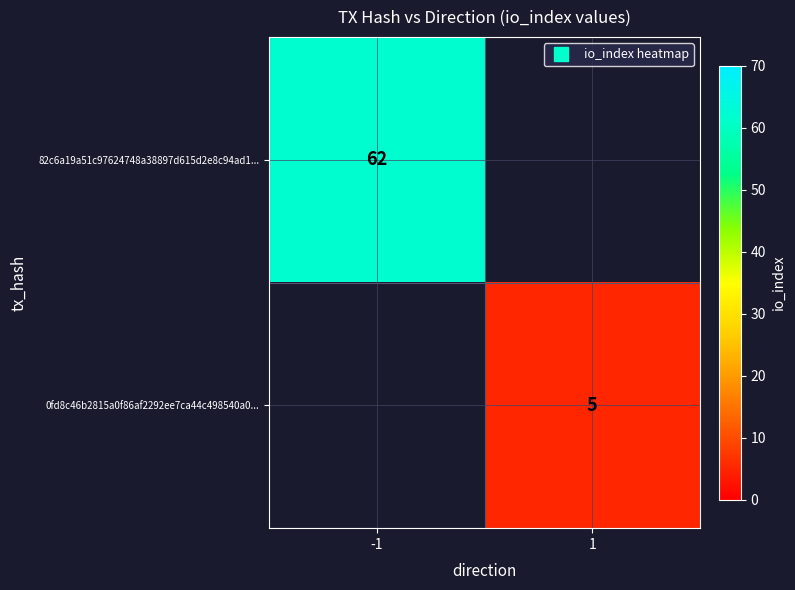

Which series has the largest total across all categories?

82c6a19a51c97624748a38897d615d2e8c94ad1...